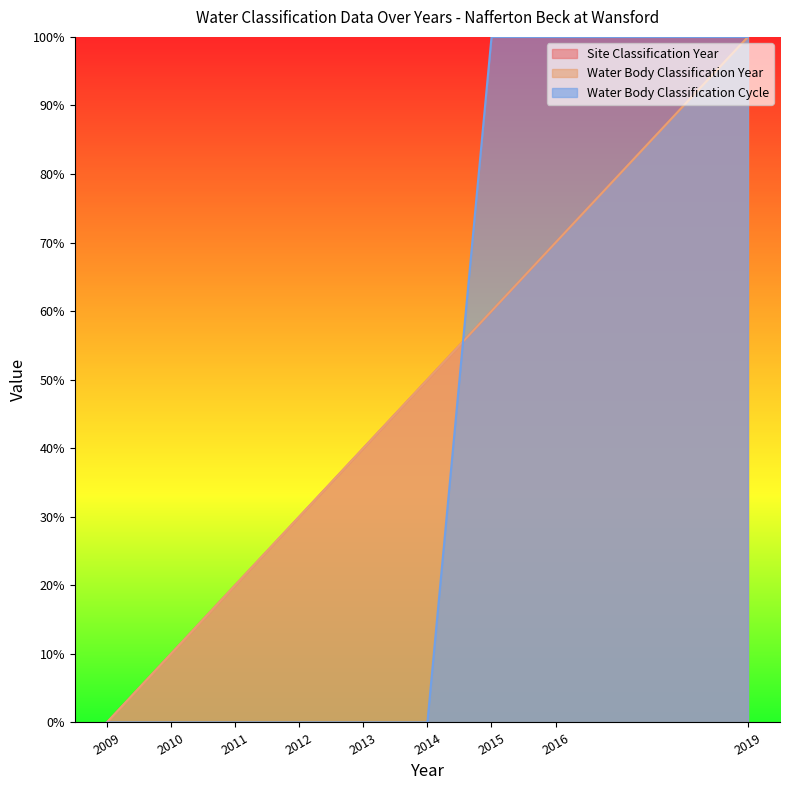

True or false: Site Classification Year and Water Body Classification Year cross at least once.

False